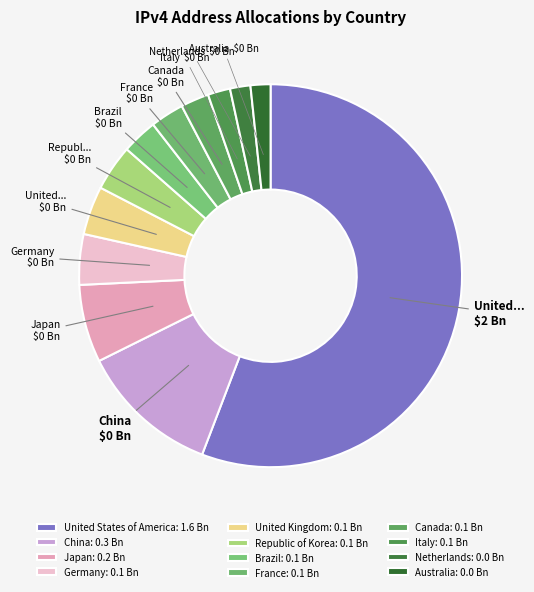

To the nearest percent, what is the average slice percentage?

8%